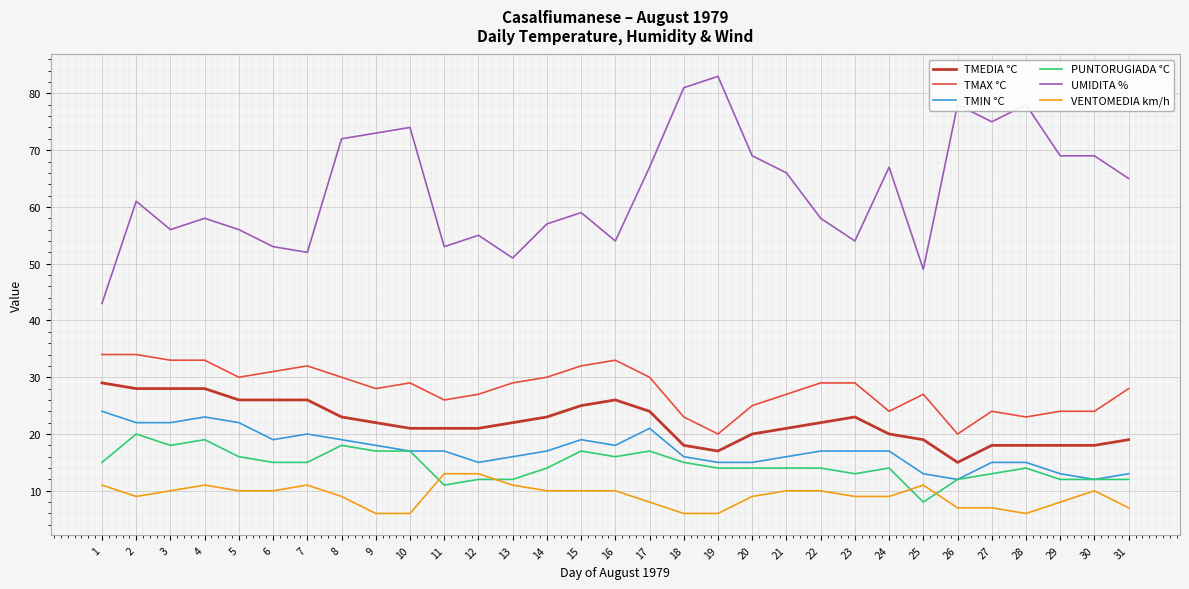

The UMIDITA % series shows 51 at 13. True or false?

True